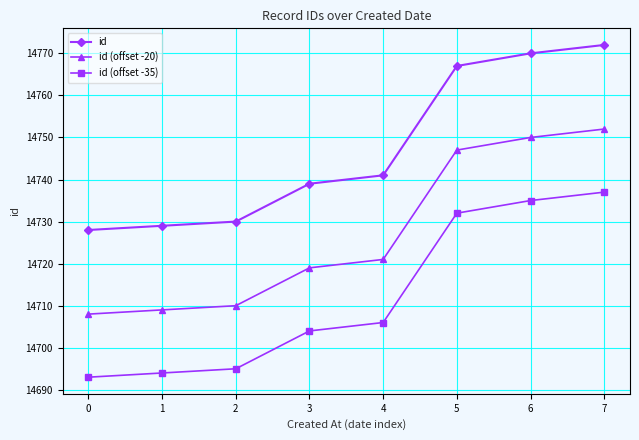

What is the value of the id (offset -20) point at the 4th from the left?

14719